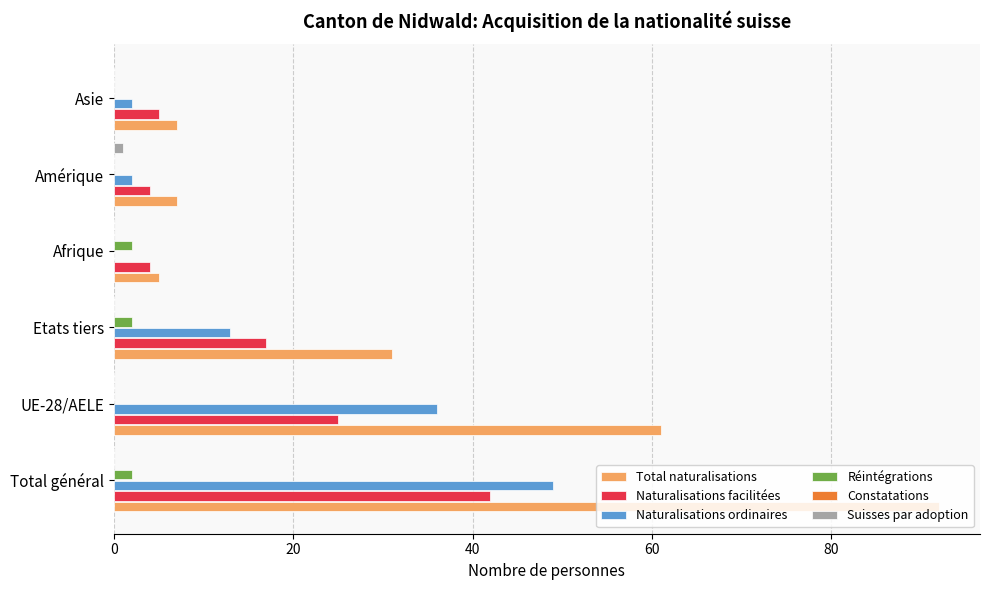

What is the approximate value of Réintégrations at 40?

2.0